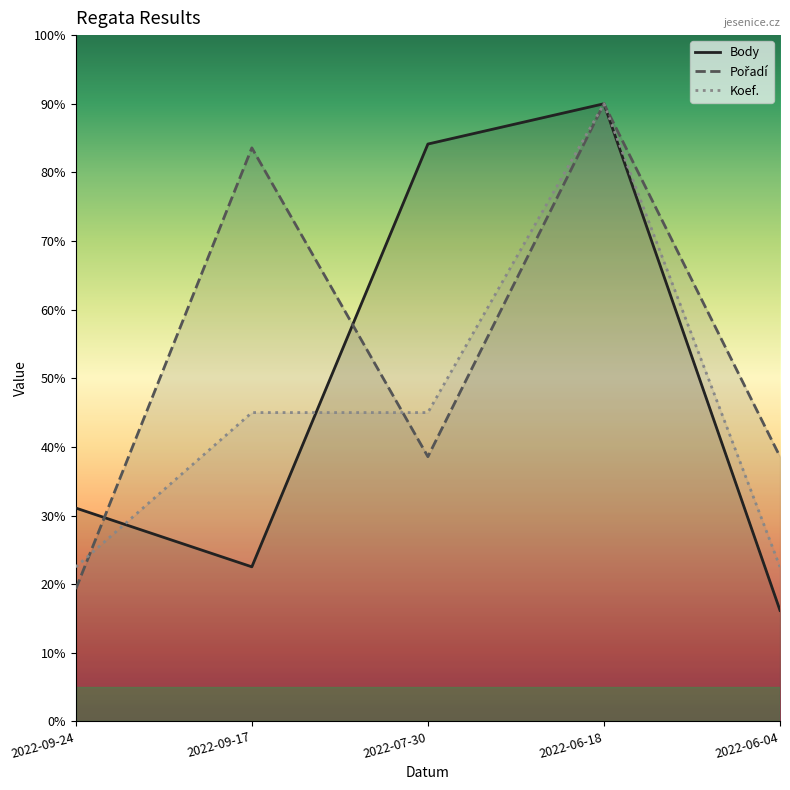

Where does the Pořadí series first go above 385?

2022-09-17